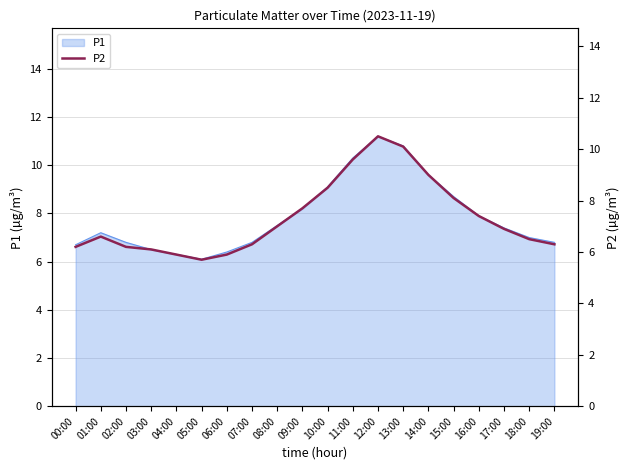

What is the label of the 18th point from the right?

02:00